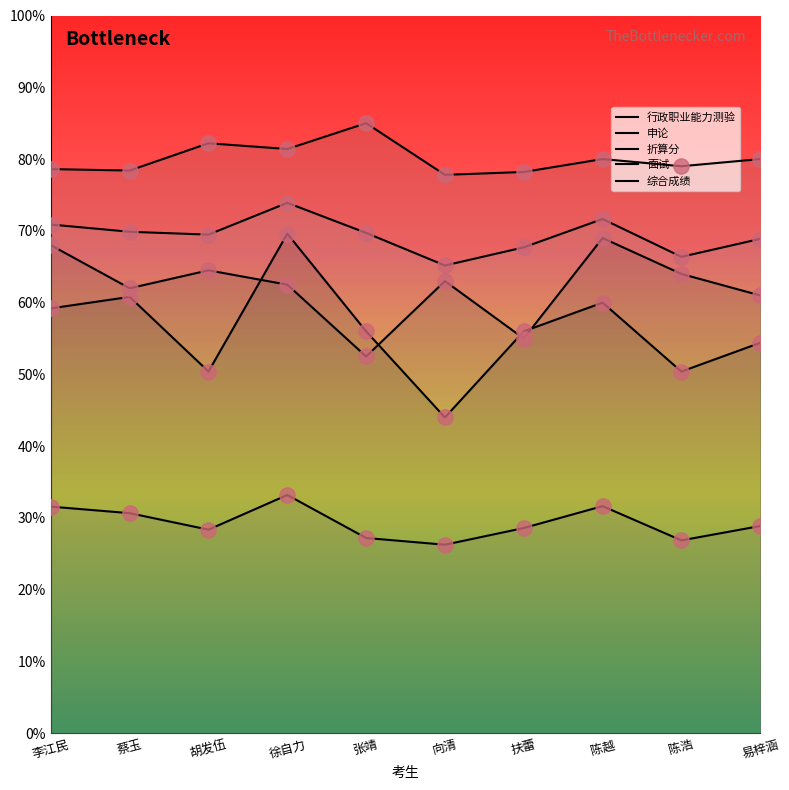

Which series contains the highest Y value?

面试